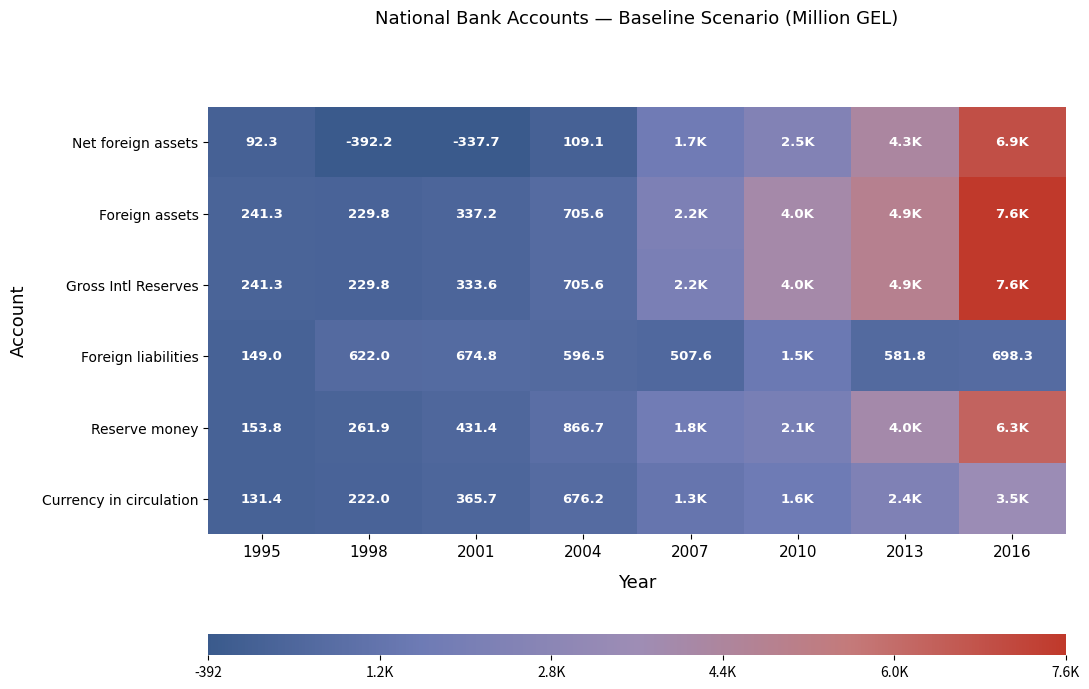

Where does the Gross Intl Reserves series first go above 2166?

2007